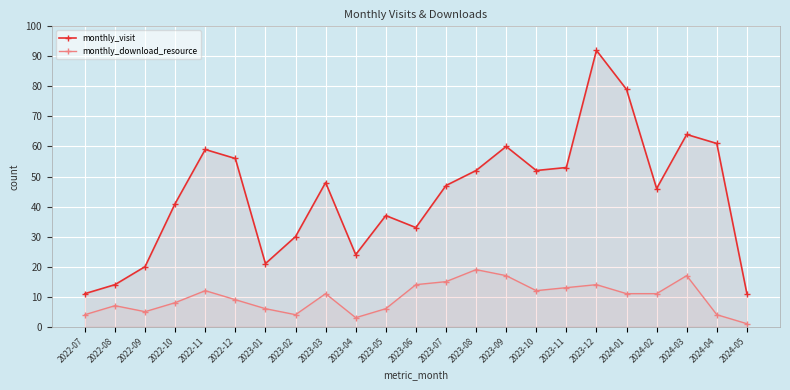

Where is monthly_download_resource nearest to the value 10?

2022-12